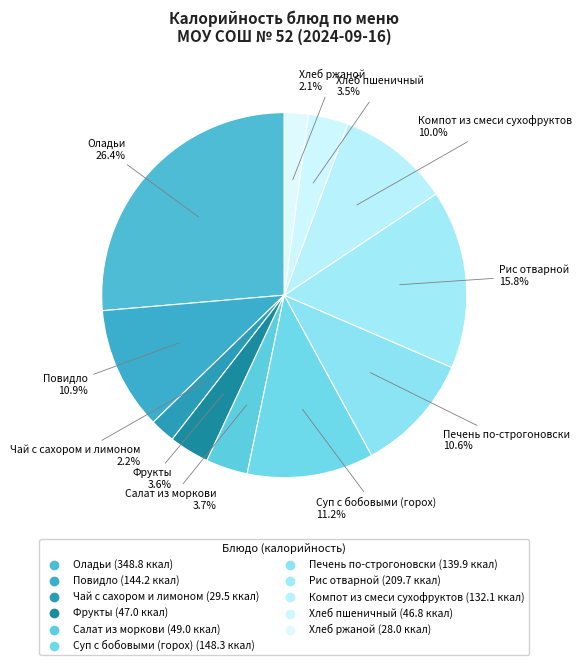

Which category has the biggest portion of the pie?

Оладьи